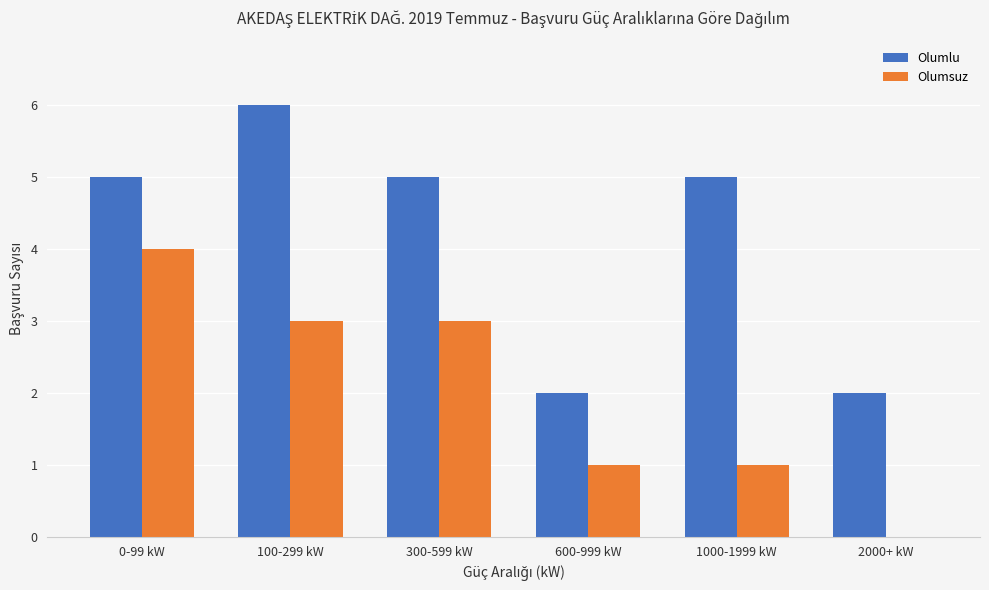

What is the sum of the Olumsuz values at 0-99 kW and 100-299 kW?

7